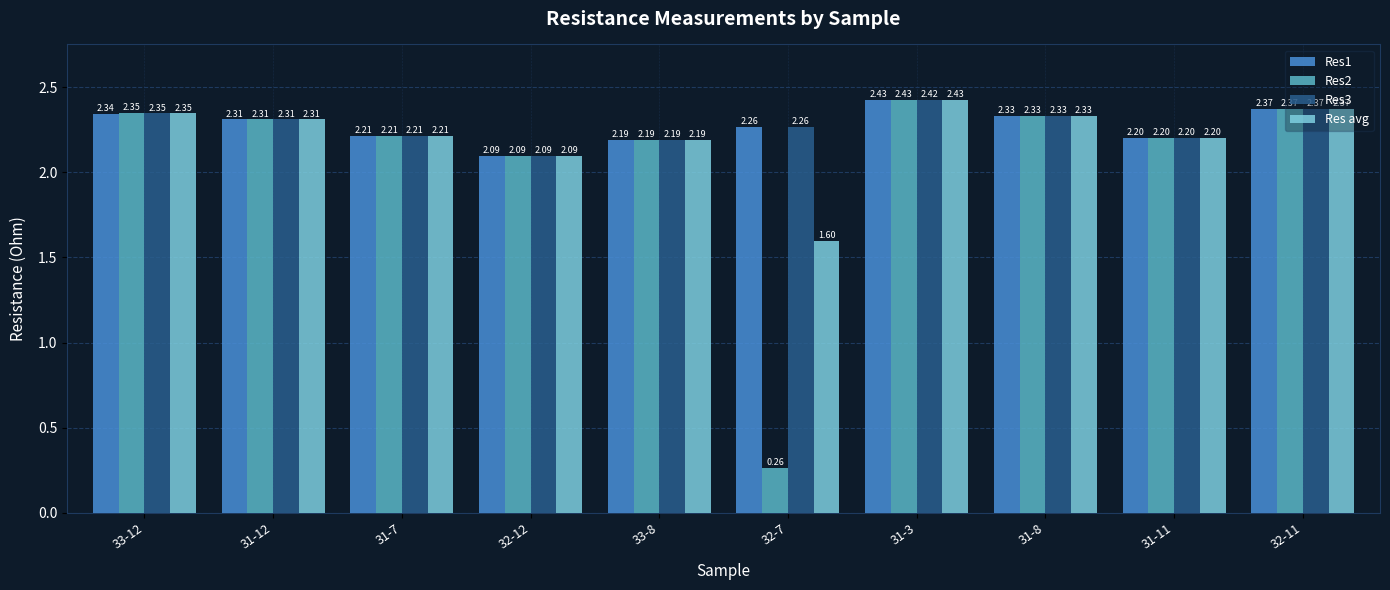

At which category does the chart reach its peak across all series?

31-3